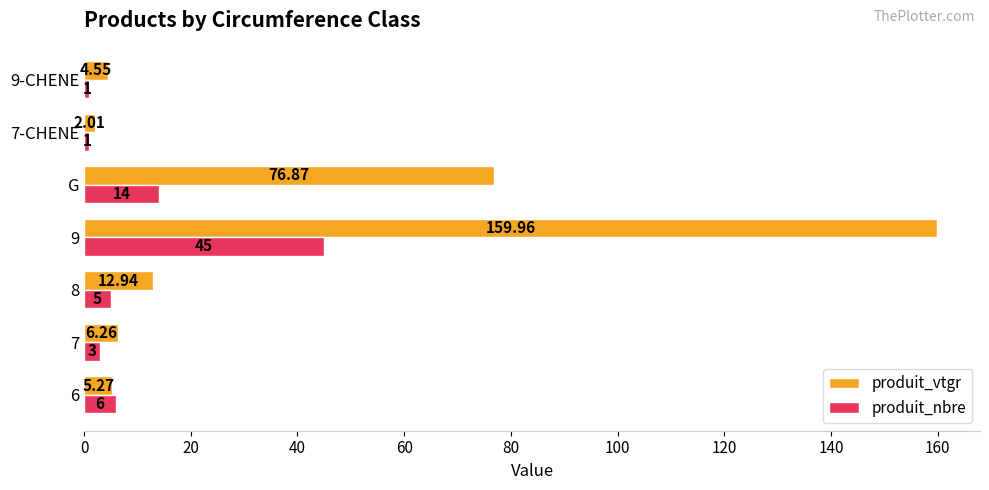

Which series has the widest spread of values?

produit_vtgr